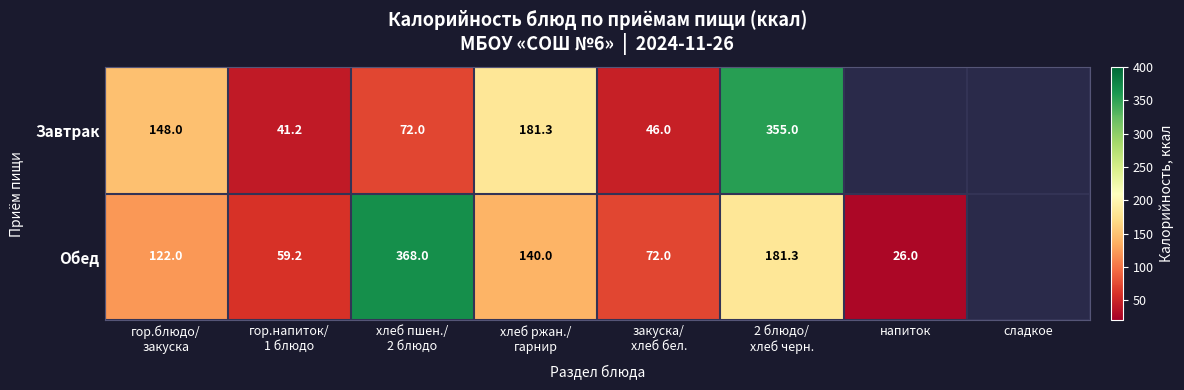

What is the difference between the maximum and minimum values in the Обед series?

342.0